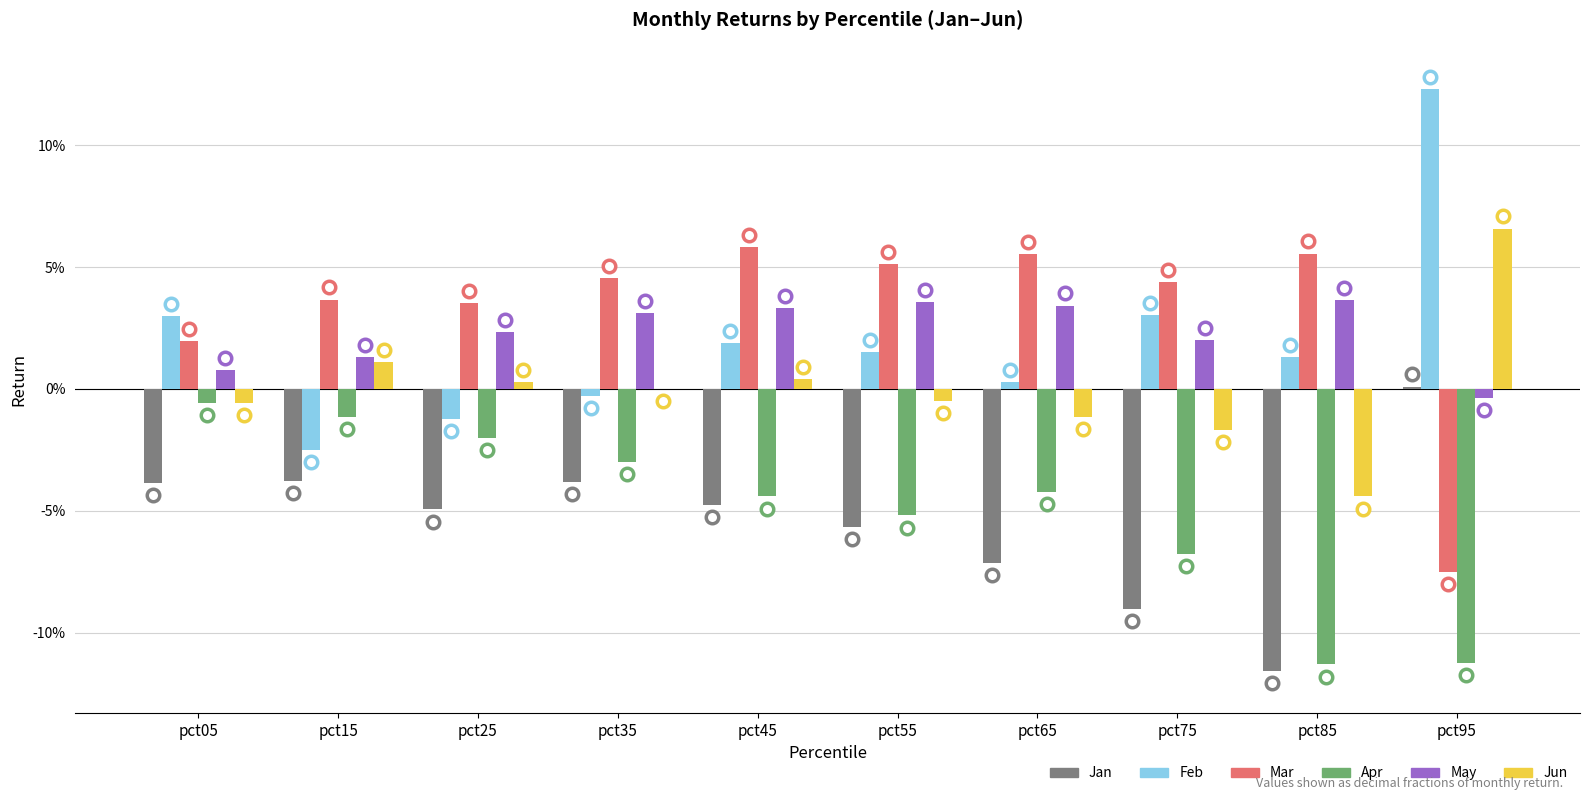

What is the value of the Jan bar at the 8th from the left?

-0.1